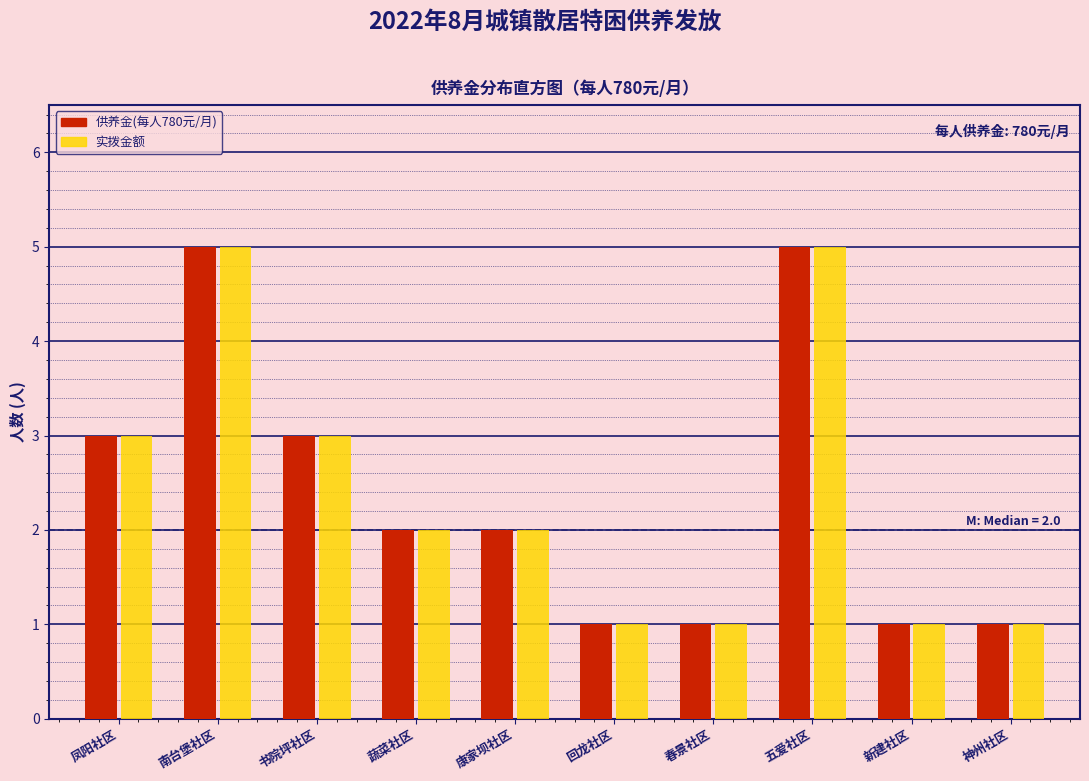

Reading left to right, list all the values displayed in this chart.

供养金(每人780元/月): 3	5	3	2	2	1	1	5	1	1
实拨金额: 3	5	3	2	2	1	1	5	1	1